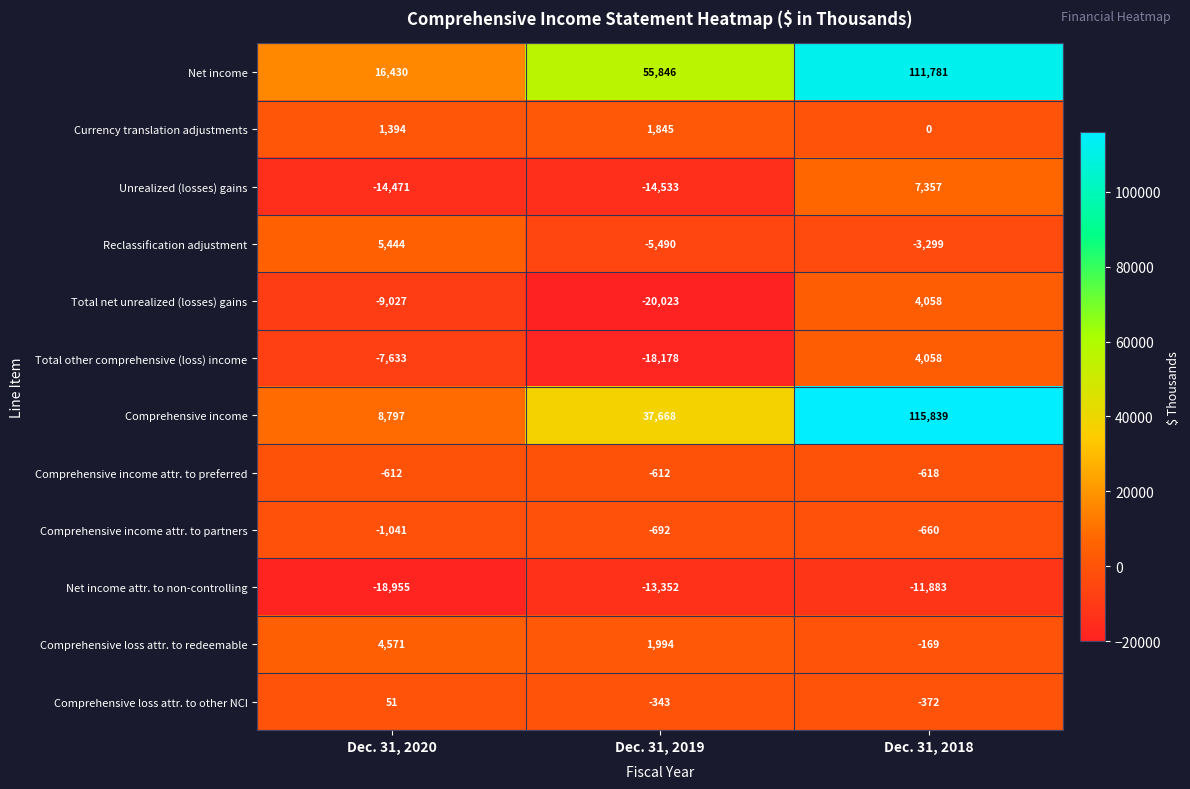

What is the total value across all series at Dec. 31, 2019?

24130